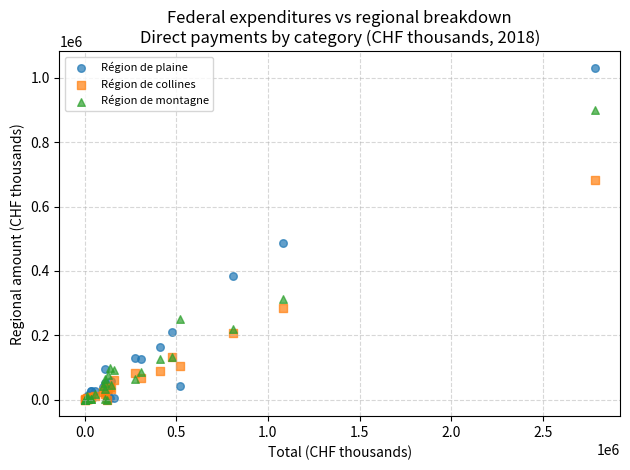

In the Région de plaine series, what Y value is closest to 515543?

485401